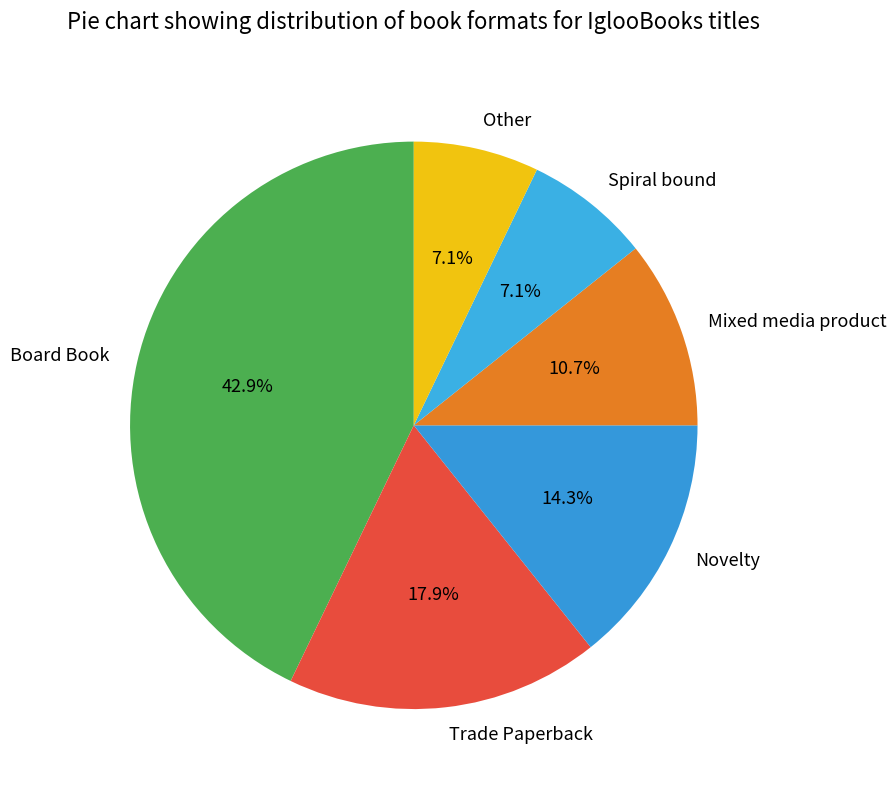

To the nearest percent, what is the combined percentage of Other and Spiral bound?

14%